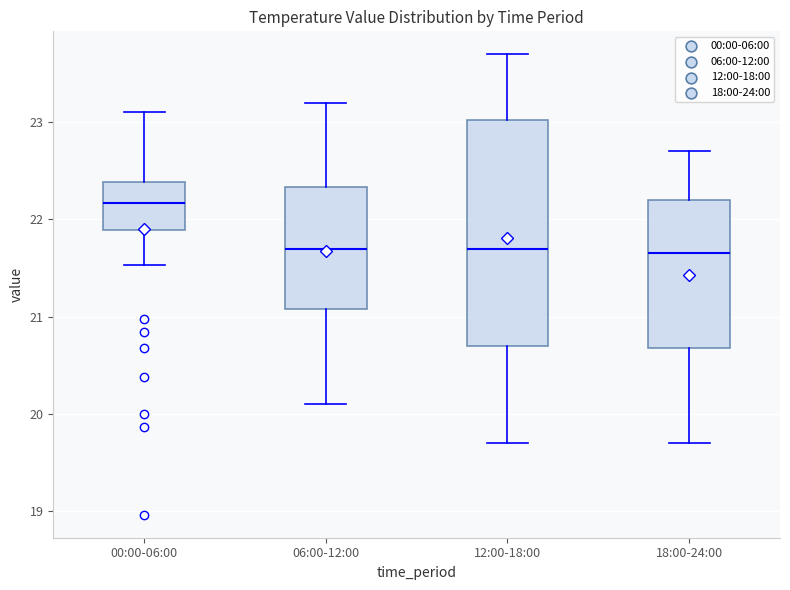

Which box's median line is the highest?

00:00-06:00